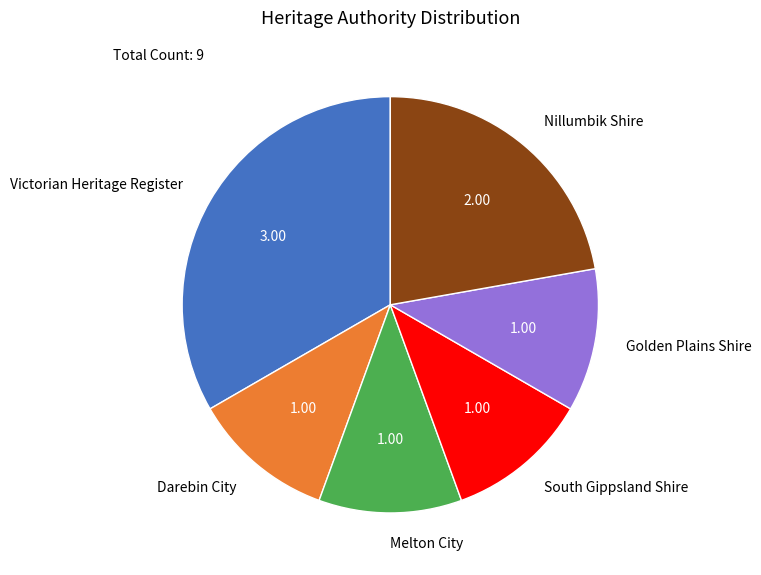

Do Nillumbik Shire and Golden Plains Shire together represent more than half of the pie?

No